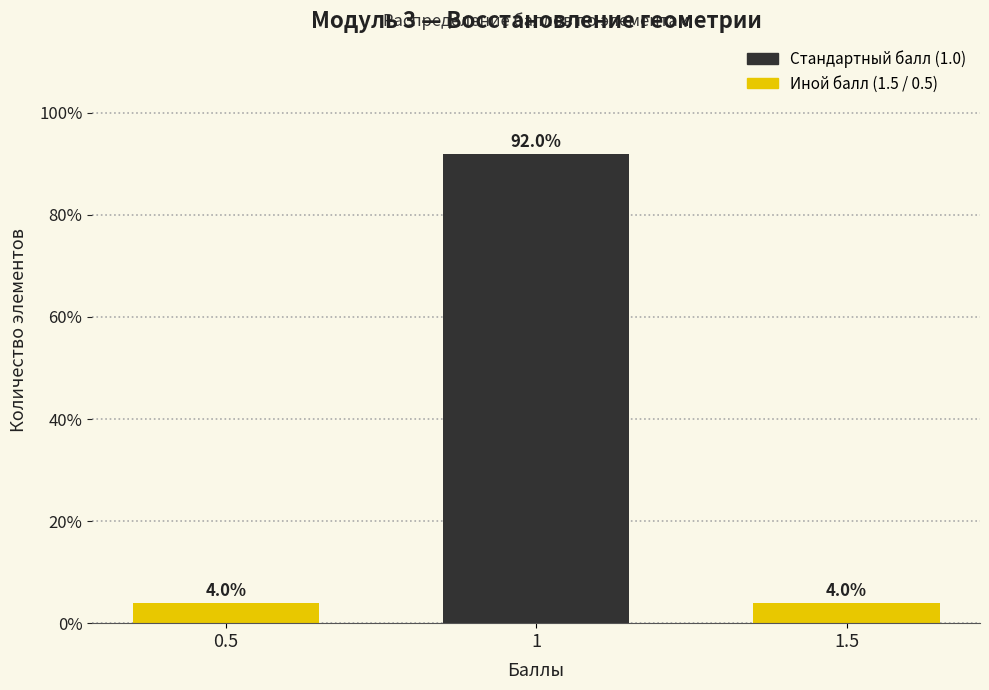

Reading left to right, what are all the values shown in this chart?

4	92	4